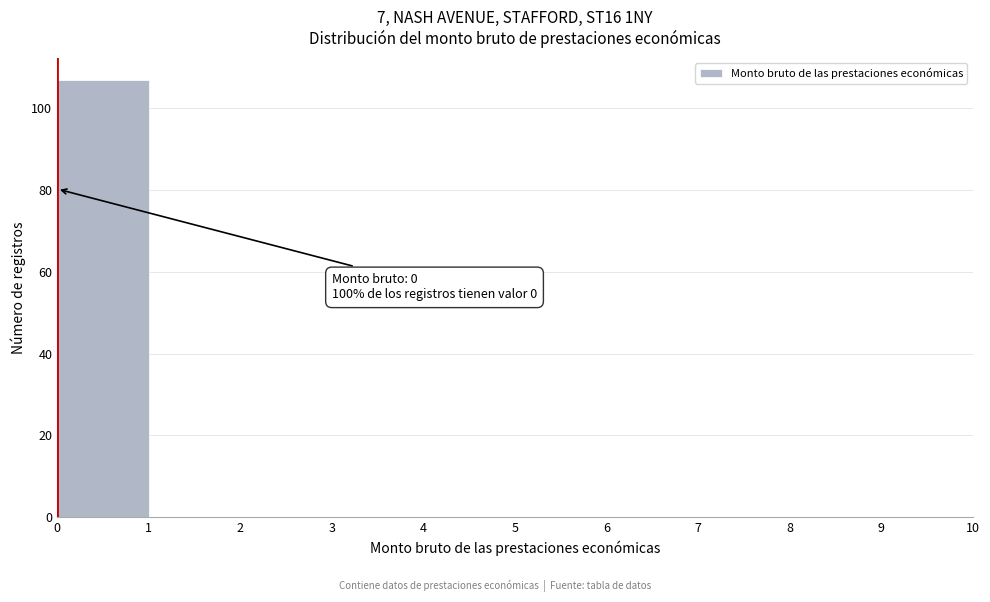

Over which range of the x-axis is the bar tallest?

0 to 1